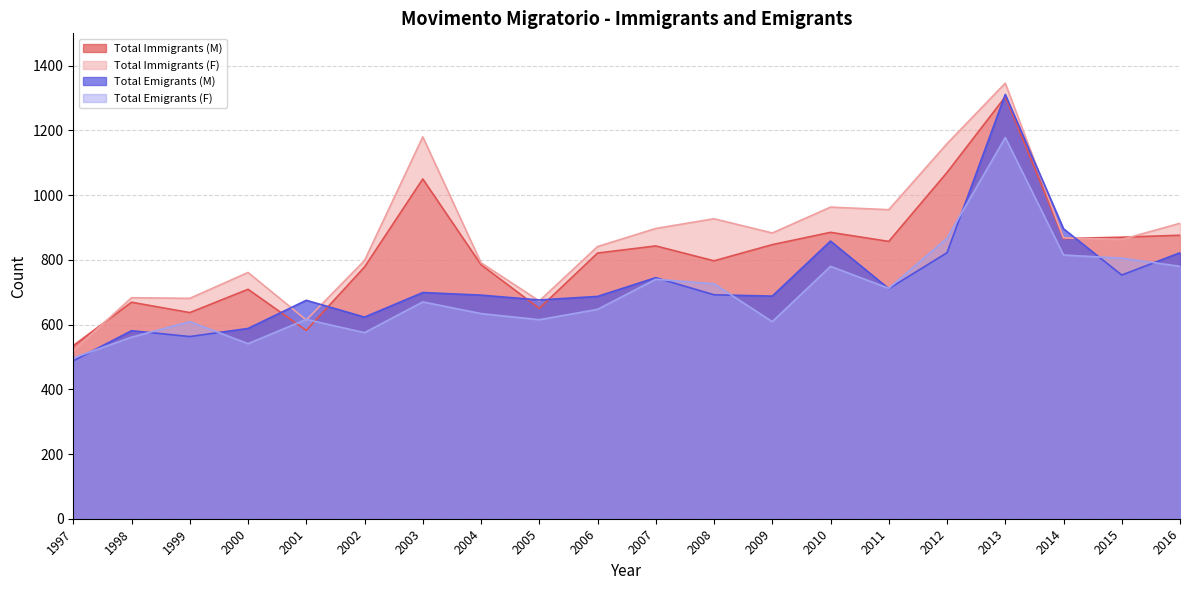

How many data points in Total Immigrants (F) are above 868?

9